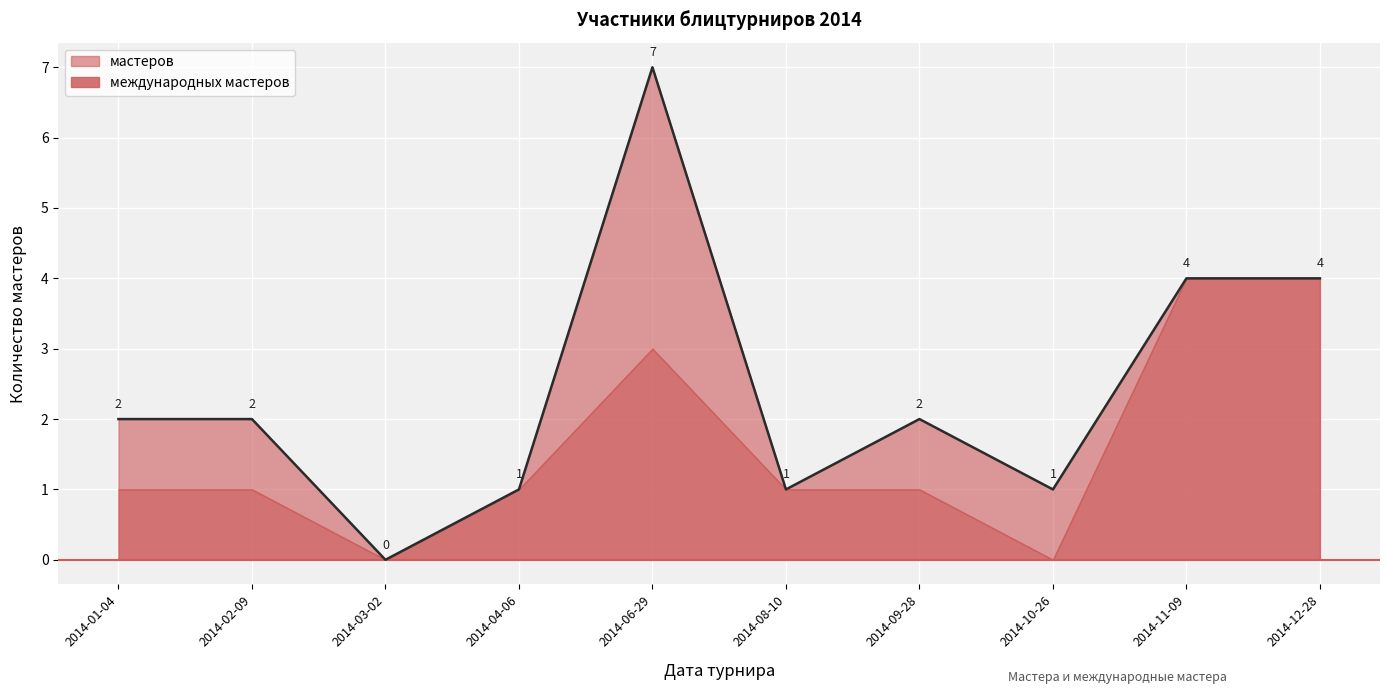

What is the difference between the maximum and minimum values?

7